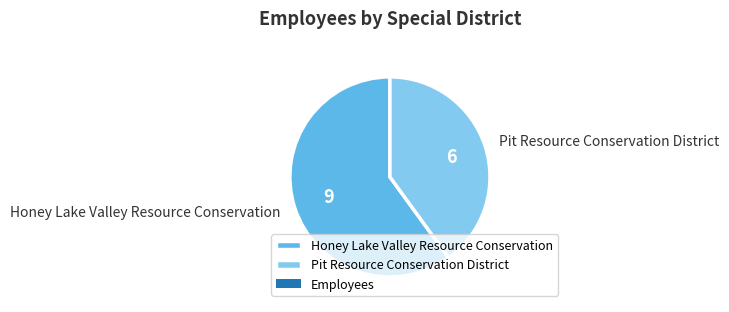

Rank the categories by value from highest to lowest.

Honey Lake Valley Resource Conservation, Pit Resource Conservation District